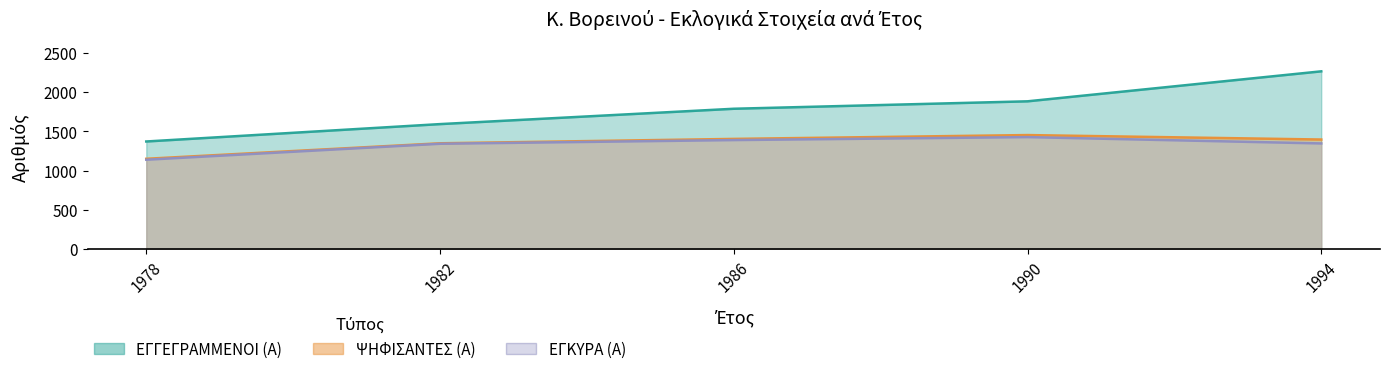

True or false: ΕΓΚΥΡΑ (Α) and ΨΗΦΙΣΑΝΤΕΣ (Α) intersect in this chart.

False